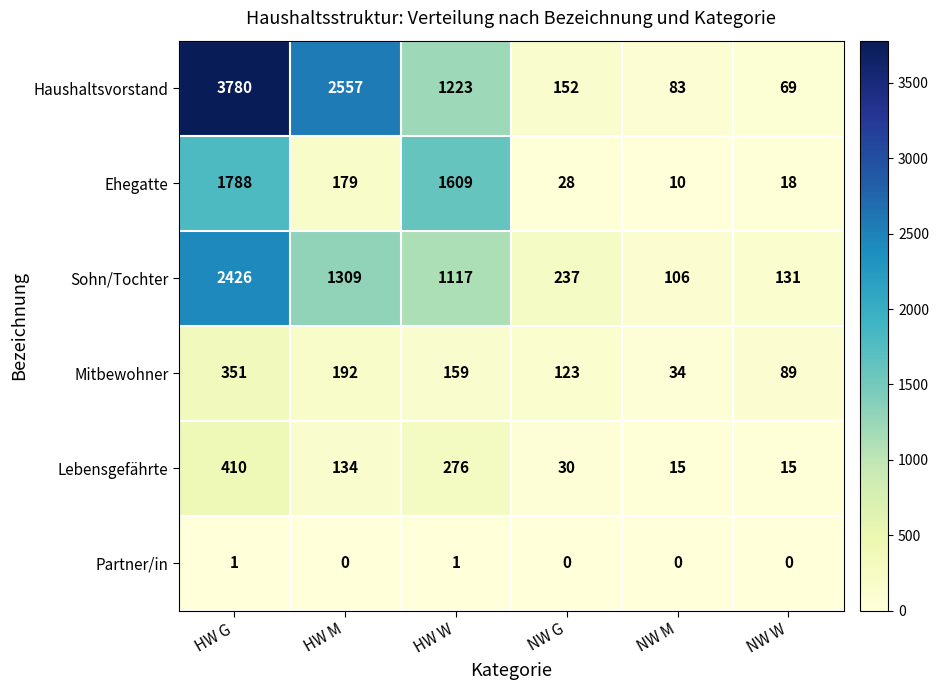

Rank the series at HW G from highest to lowest value.

Haushaltsvorstand, Sohn/Tochter, Ehegatte, Lebensgefährte, Mitbewohner, Partner/in